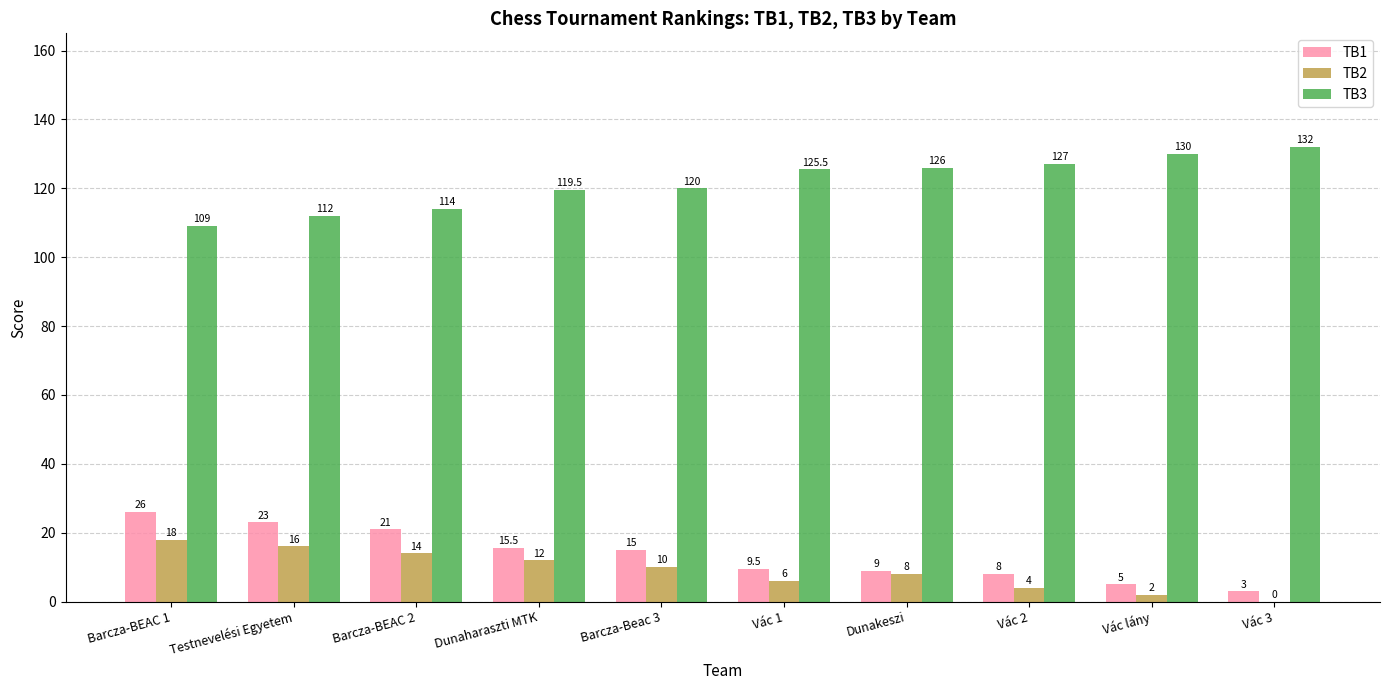

Count the TB2 values in the range 4 to 14.

6